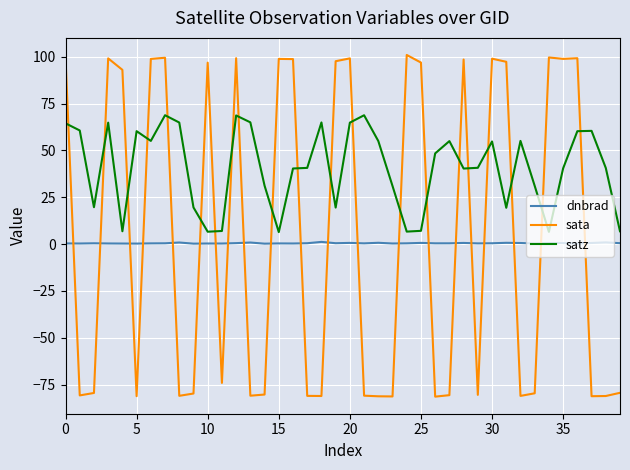

What is the minimum value shown in the chart?

-81.4